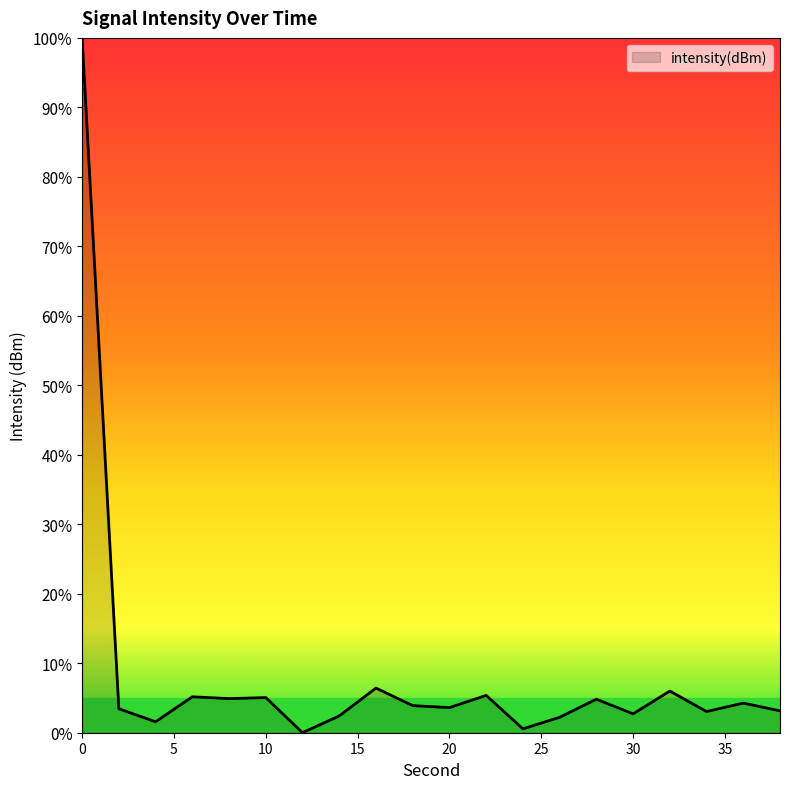

What is the difference between the maximum and minimum values?

100.0